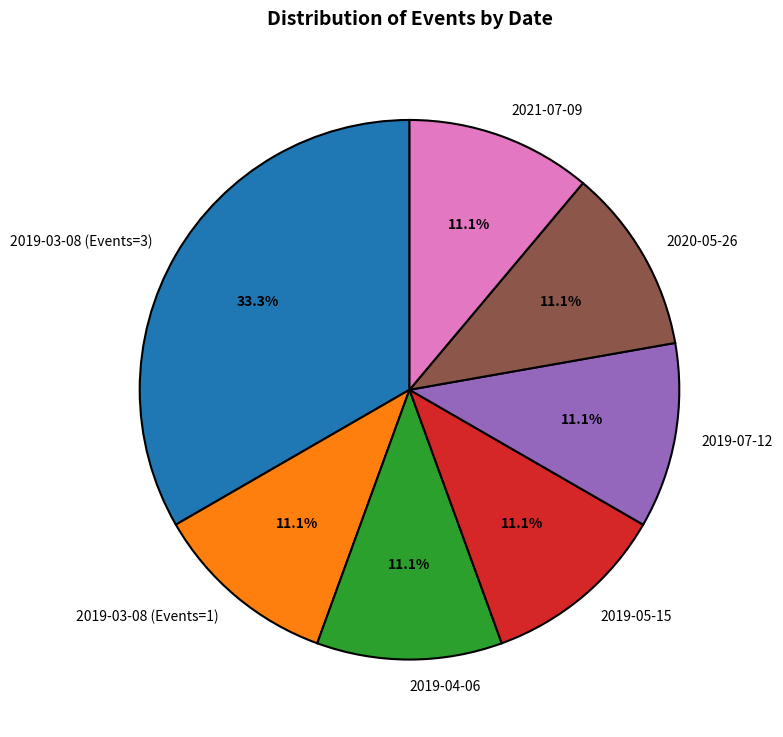

To the nearest percent, what is the difference between the largest and smallest slice percentages?

22%